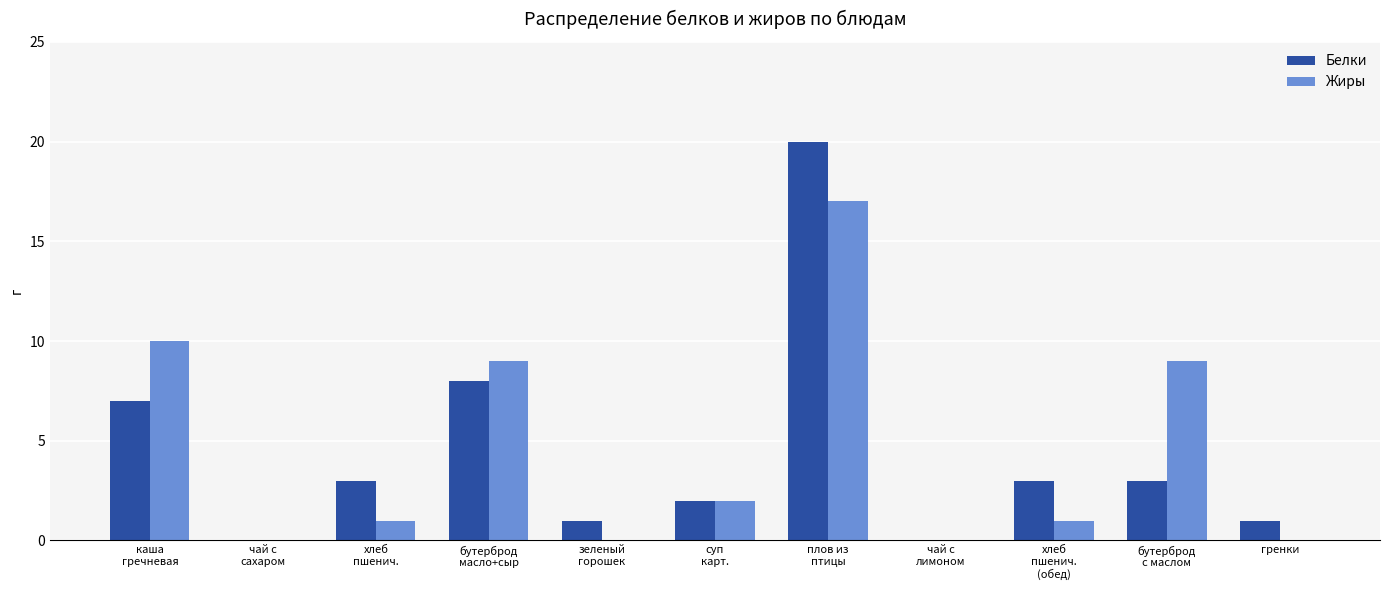

What is the sum of all Белки values?

48